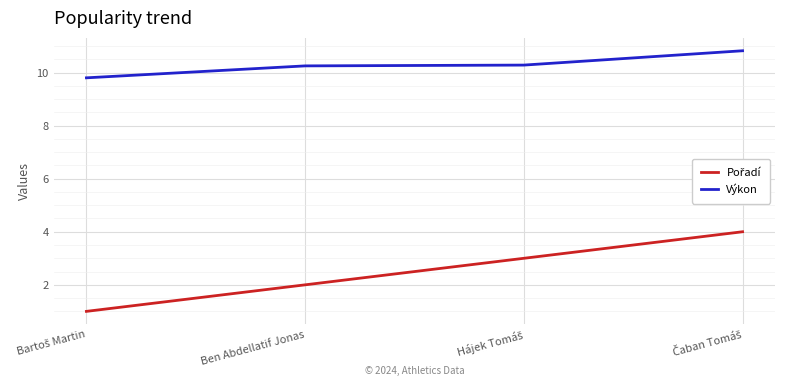

At how many categories does at least one series exceed 5?

4